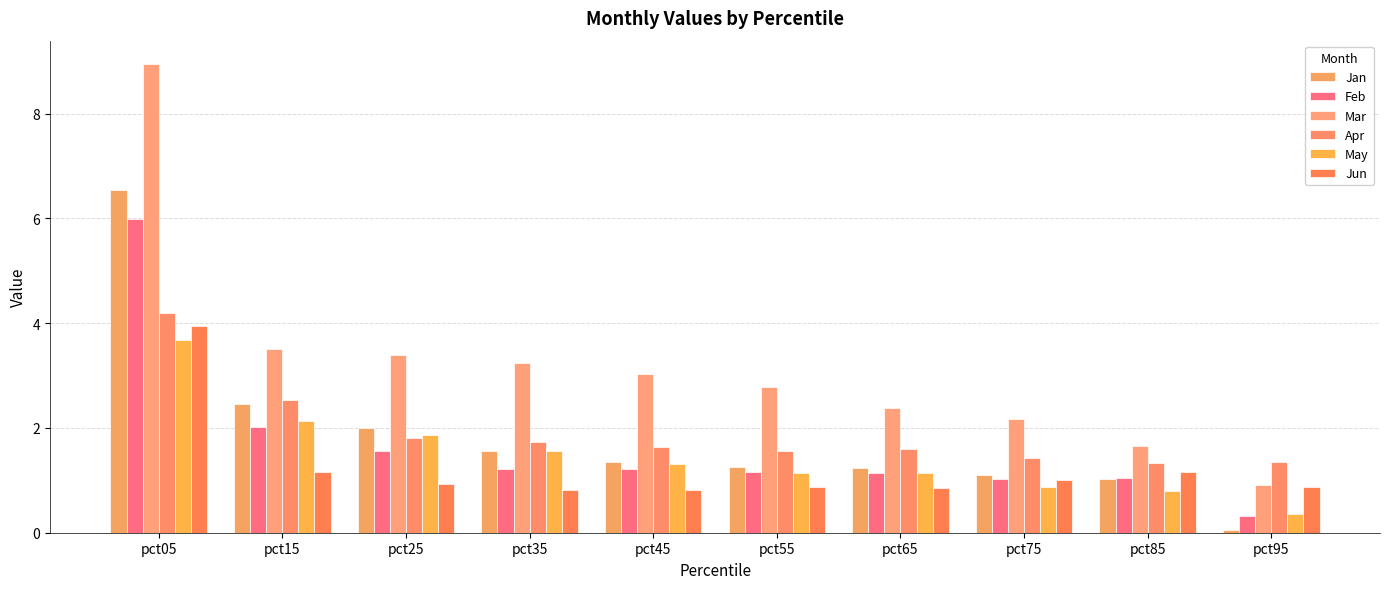

Reading right to left, extract all data points from this chart.

Jan: 0.0	1.0	1.1	1.2	1.3	1.3	1.6	2.0	2.5	6.5
Feb: 0.3	1.0	1.0	1.1	1.2	1.2	1.2	1.6	2.0	6.0
Mar: 0.9	1.7	2.2	2.4	2.8	3.0	3.2	3.4	3.5	8.9
Apr: 1.4	1.3	1.4	1.6	1.6	1.6	1.7	1.8	2.5	4.2
May: 0.4	0.8	0.9	1.1	1.1	1.3	1.6	1.9	2.1	3.7
Jun: 0.9	1.1	1.0	0.9	0.9	0.8	0.8	0.9	1.2	3.9